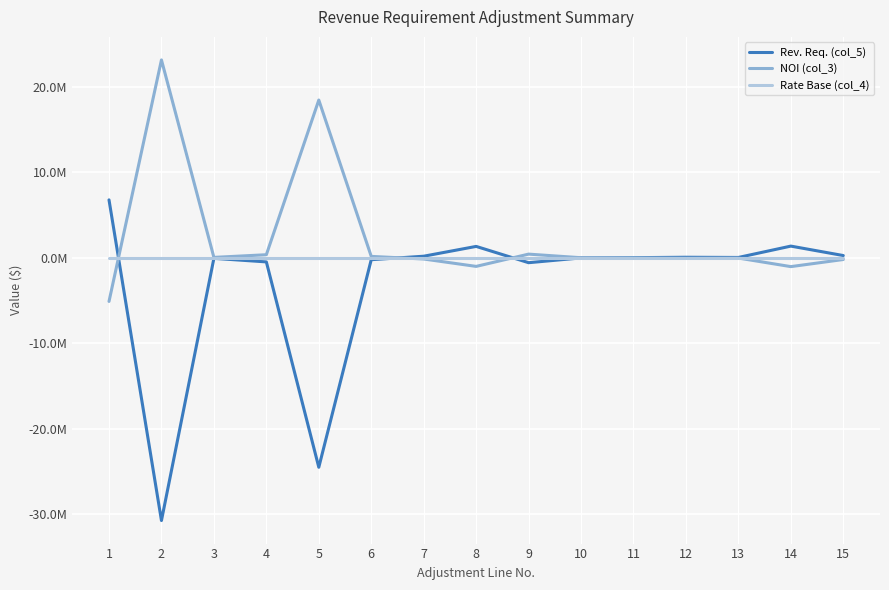

Reading right to left, extract all data points from this chart.

Rev. Req. (col_5): 264543.5	1369528.4	40843.1	65305.1	16652.2	-13636.9	-572684.1	1334265.7	186656.6	-221345.3	-24519784.7	-478951.9	-65067.7	-30756029.3	6780264.2
NOI (col_3): -199240.9	-1031460.3	-30760.9	-49184.5	-12541.6	10270.6	431317.0	-1004902.2	-140580.4	166706.2	18467075.8	360722.6	49005.7	23163903.5	-5106556.0
Rate Base (col_4): 0.0	0.0	0.0	0.0	0.0	0.0	0.0	0.0	0.0	0.0	0.0	0.0	0.0	0.0	0.0